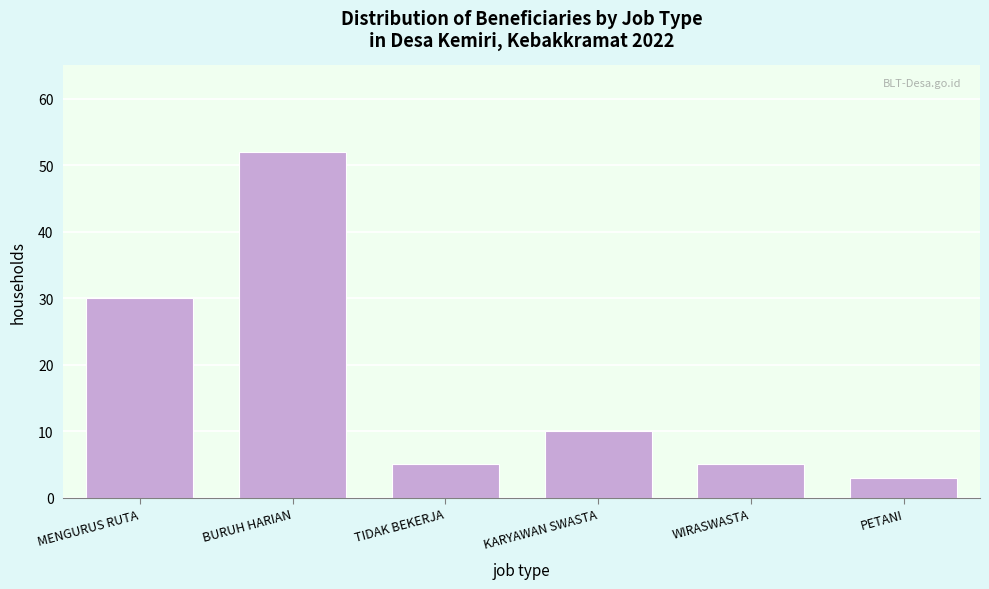

Reading right to left, list all the values displayed in this chart.

PETANI=3	WIRASWASTA=5	KARYAWAN SWASTA=10	TIDAK BEKERJA=5	BURUH HARIAN=52	MENGURUS RUTA=30